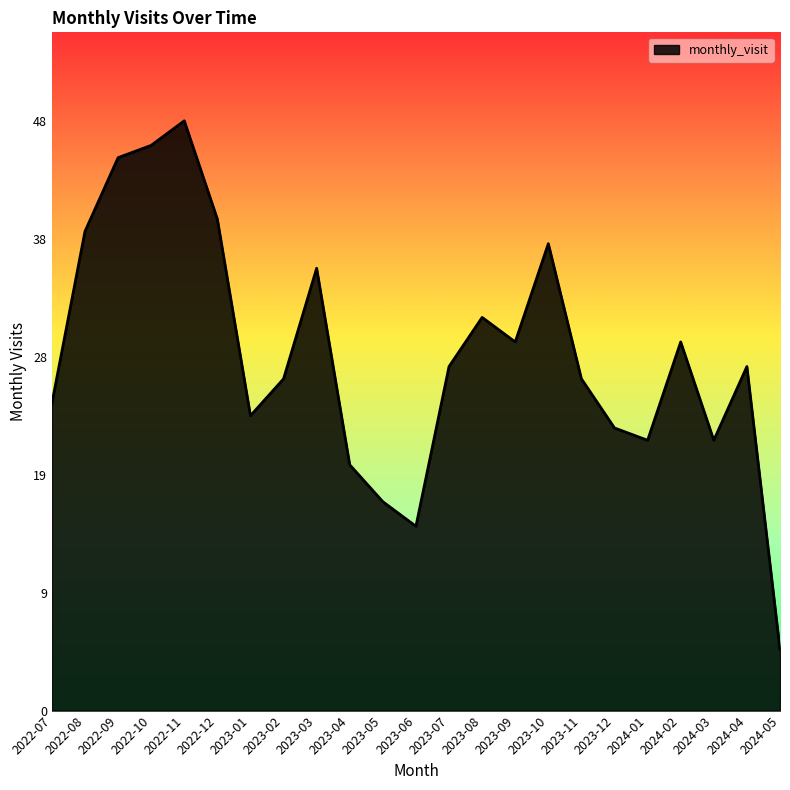

What is the label of the 18th point from the right?

2022-12